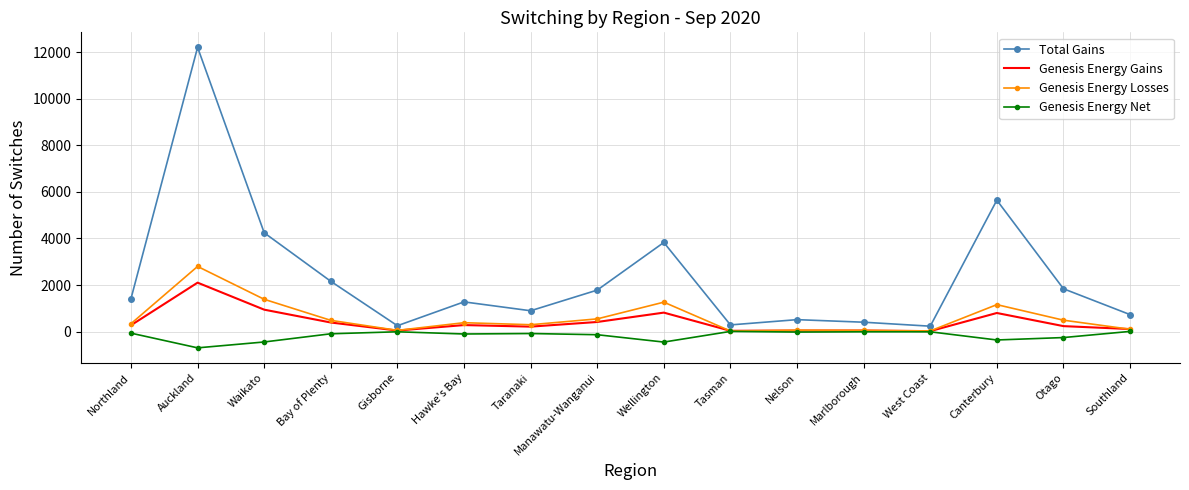

True or false: Genesis Energy Losses and Total Gains cross at least once.

False